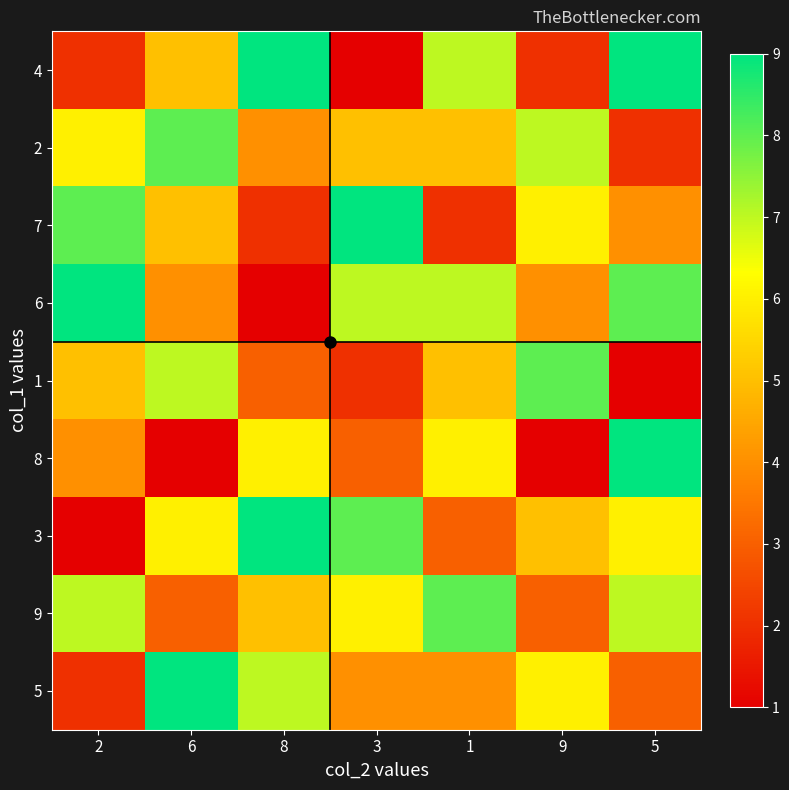

List the series in order of their peak value, highest first.

4, 7, 6, 8, 3, 5, 2, 1, 9